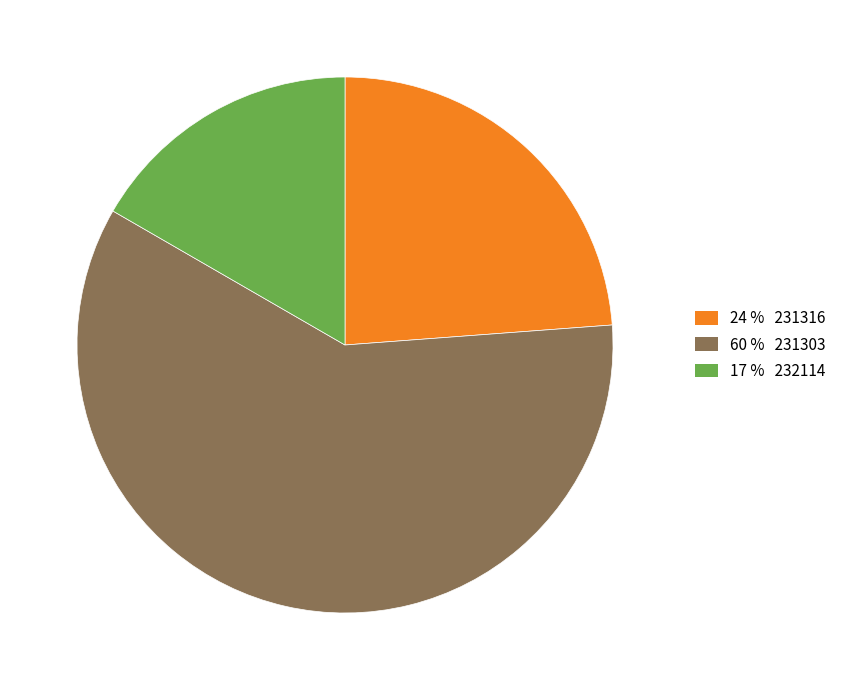

Is the sum of 60 % 231303 and 24 % 231316 greater than half?

Yes